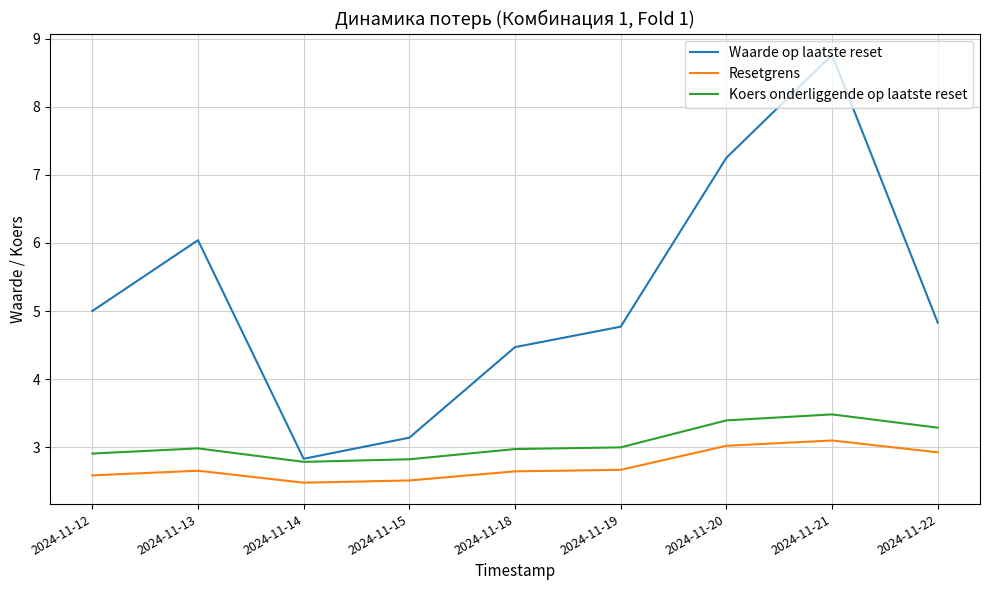

True or false: Waarde op laatste reset has more than 2 interior local peaks.

False